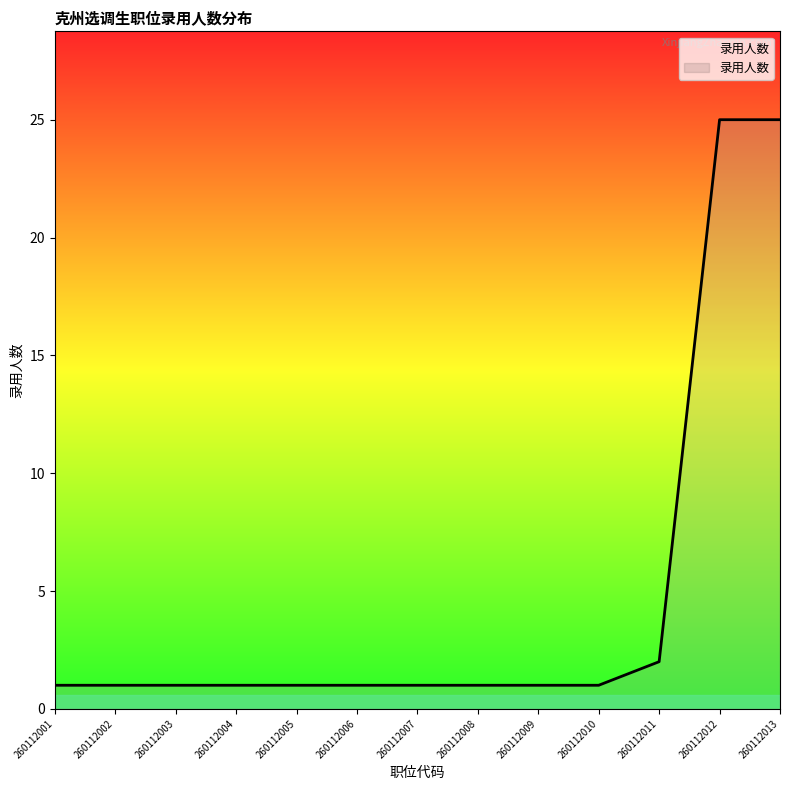

Reading left to right, list all the values displayed in this chart.

260112001=1	260112002=1	260112003=1	260112004=1	260112005=1	260112006=1	260112007=1	260112008=1	260112009=1	260112010=1	260112011=2	260112012=25	260112013=25